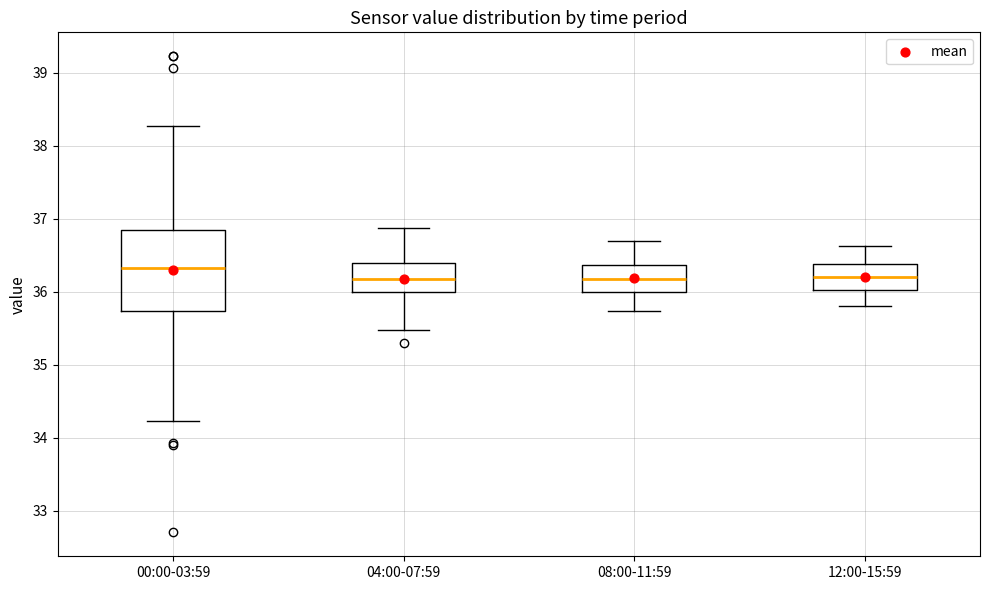

Reading left to right, read every box against the y-axis: the position of its median line, the range the box covers, and the ends of its whiskers. The values are not printed on the chart, so give them approximately, as read against the axis.

00:00-03:59: median 36.3, box 35.7 to 36.8, whiskers 34.2 to 38.3
04:00-07:59: median 36.2, box 36.0 to 36.4, whiskers 35.5 to 36.9
08:00-11:59: median 36.2, box 36.0 to 36.4, whiskers 35.7 to 36.7
12:00-15:59: median 36.2, box 36.0 to 36.4, whiskers 35.8 to 36.6